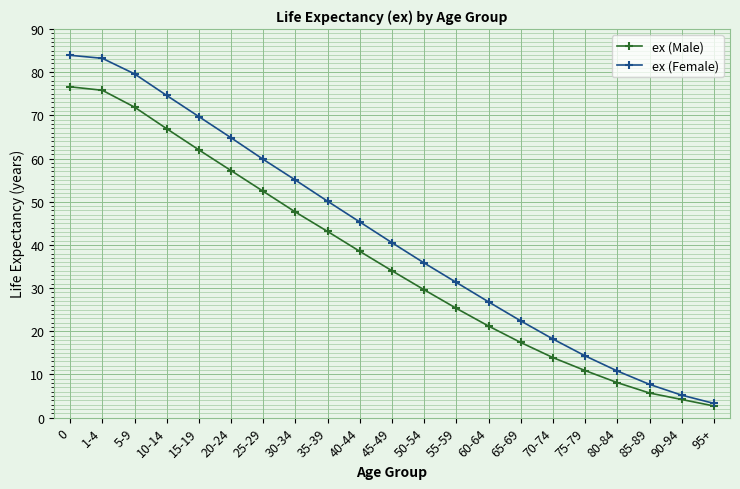

The ex (Female) series shows 45.3 at 40-44. True or false?

True